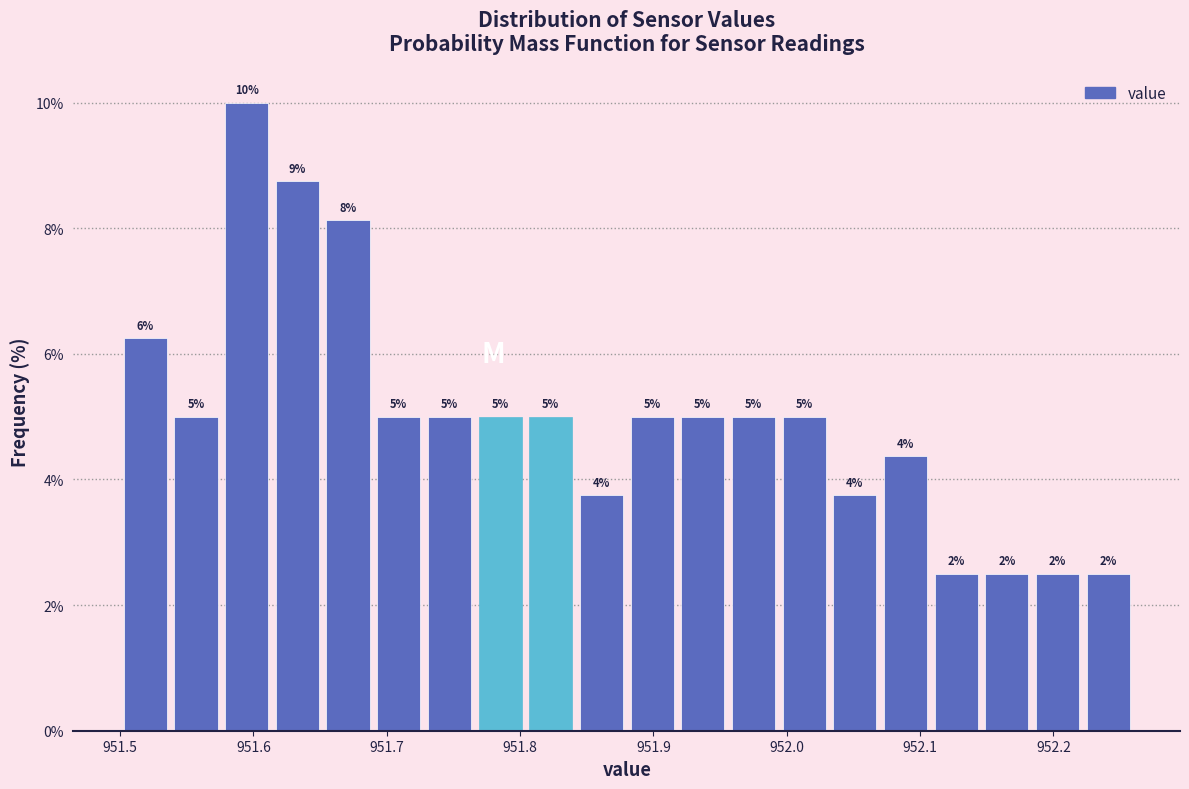

Read against the x-axis, roughly where is the centre of the tallest bar?

951.60